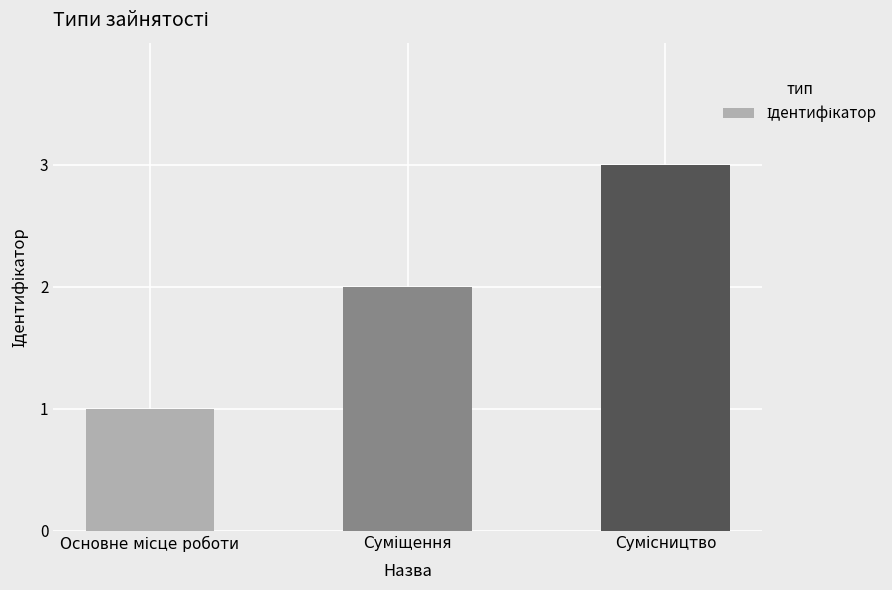

What is the sum of all values?

6